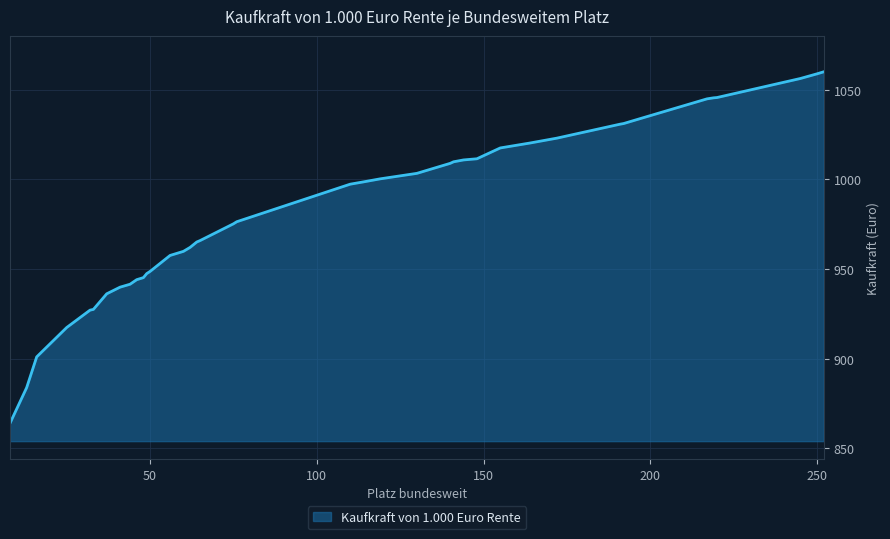

What is the maximum value shown in the chart?

1060.0